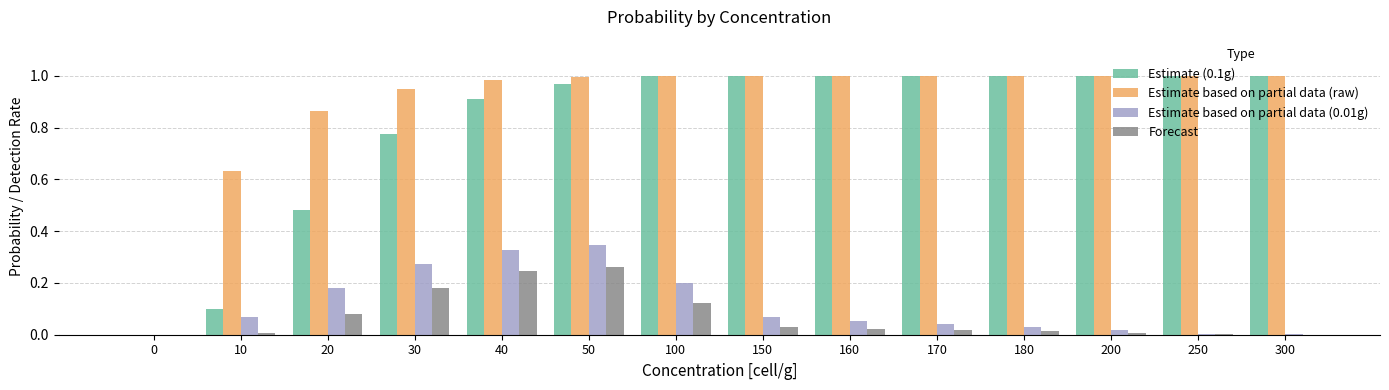

The Estimate based on partial data (0.01g) series shows 0.0 at 300. True or false?

True